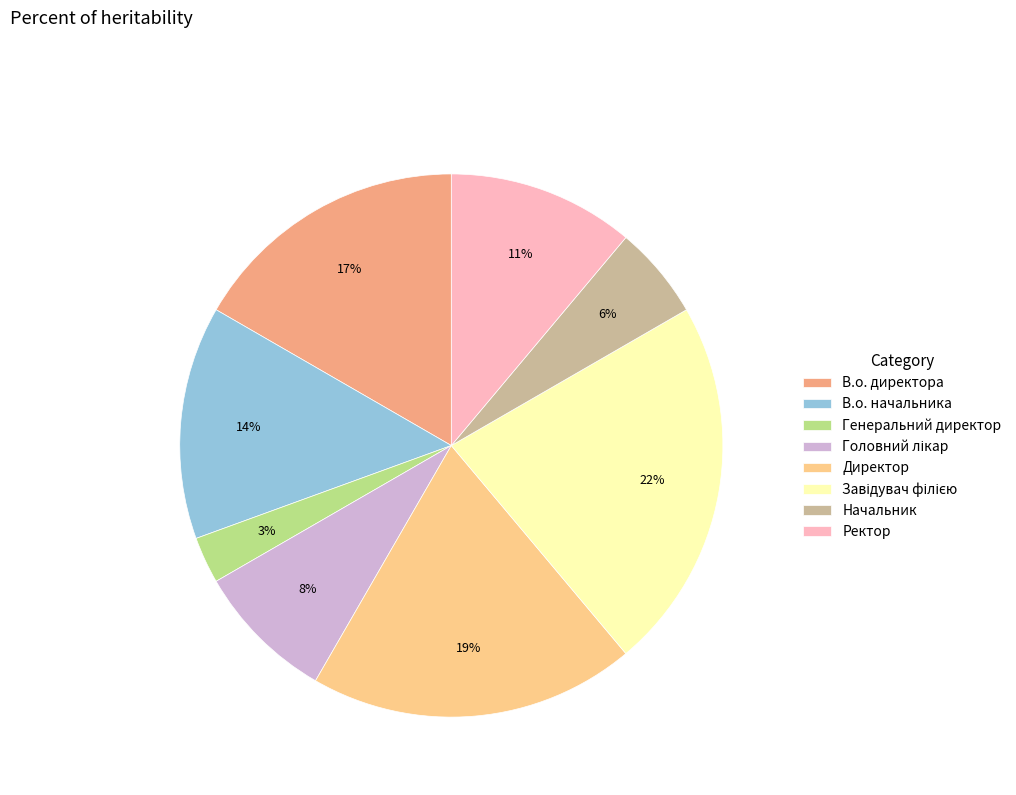

How many segments does this pie chart have?

8